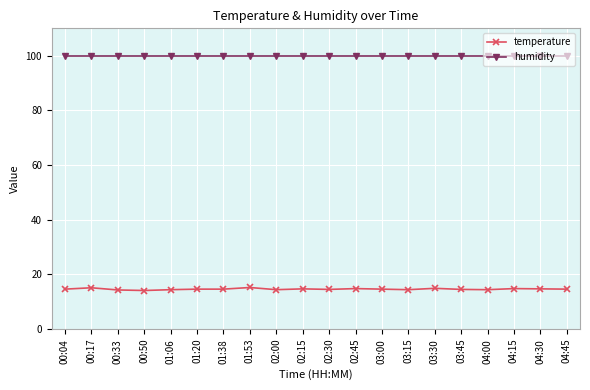

Rank the series at 01:06 from lowest to highest value.

temperature, humidity